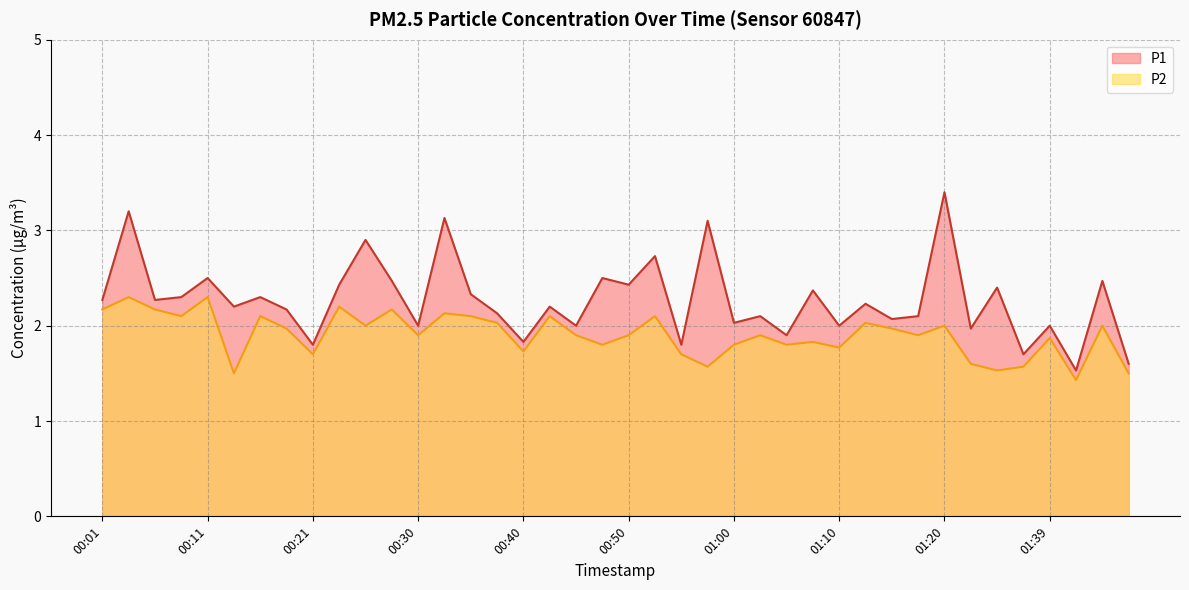

True or false: P2 and P1 cross at least once.

False